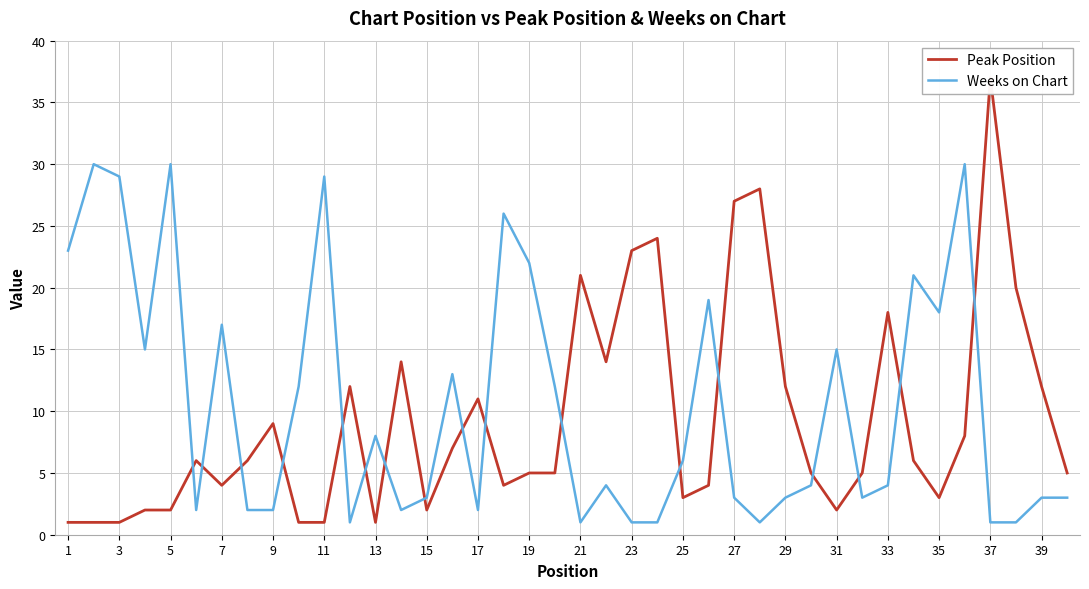

Which series has the largest total across all categories?

Weeks on Chart